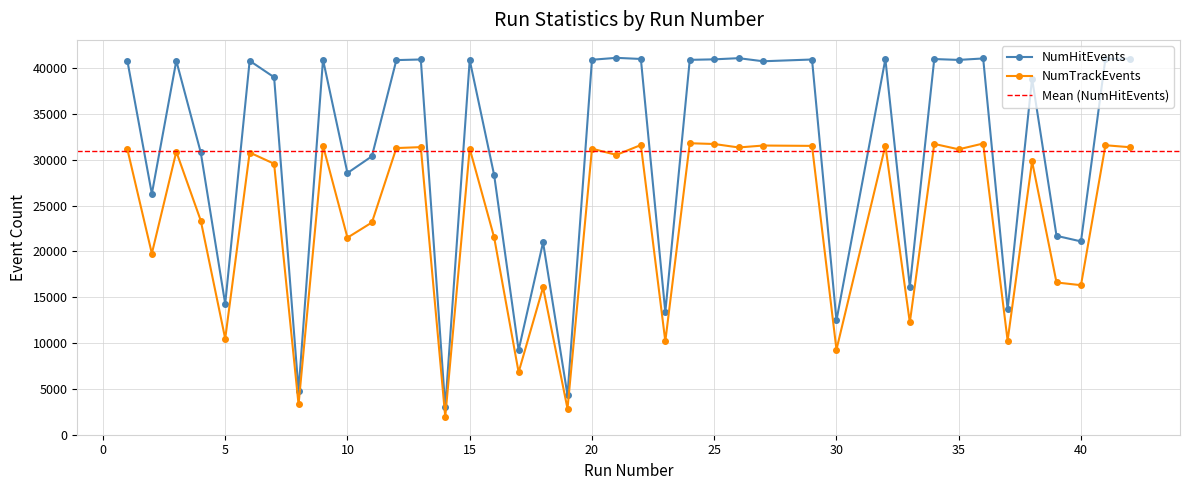

What is the average value?

30925